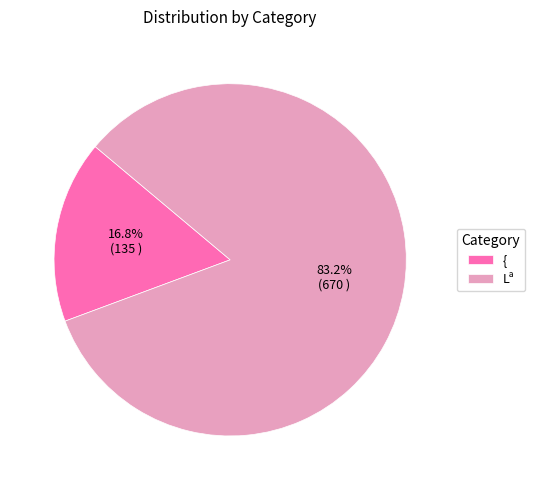

Which slice is the largest?

Lª